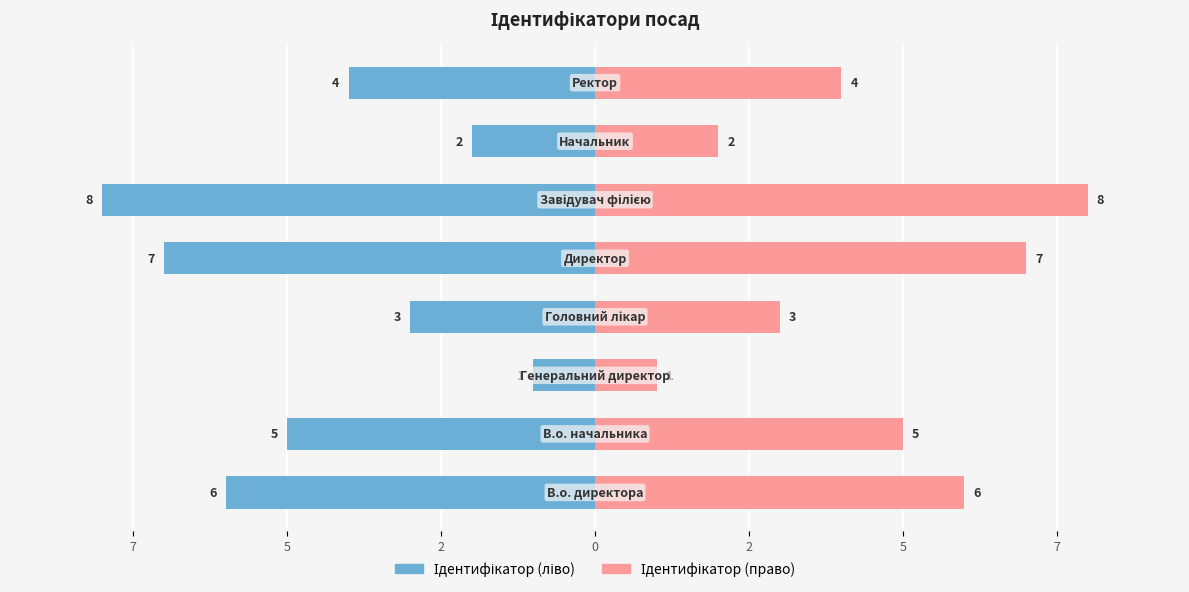

What is the value of the Ідентифікатор (ліво) bar at the 1st from the left?

-6